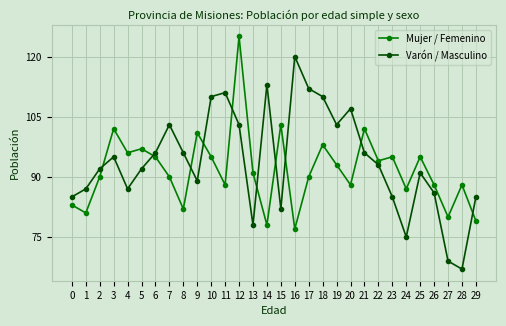

At 3, list the series in order from smallest to largest.

Varón / Masculino, Mujer / Femenino